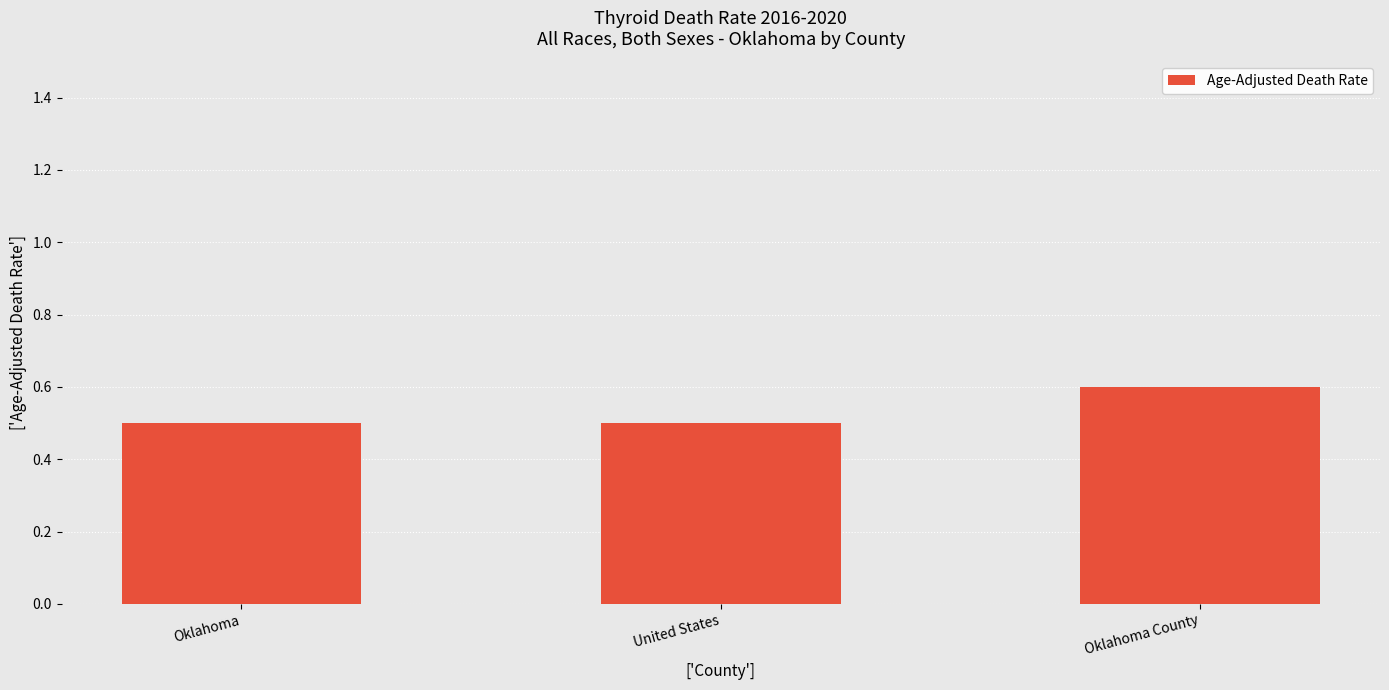

The chart shows a value of 0.5 at United States. True or false?

True